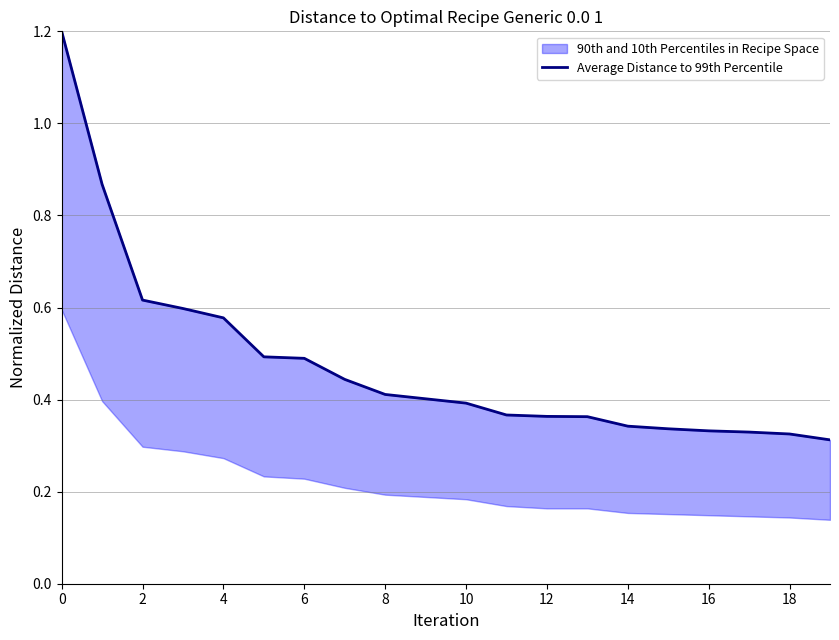

At which label is the value closest to 0?

19